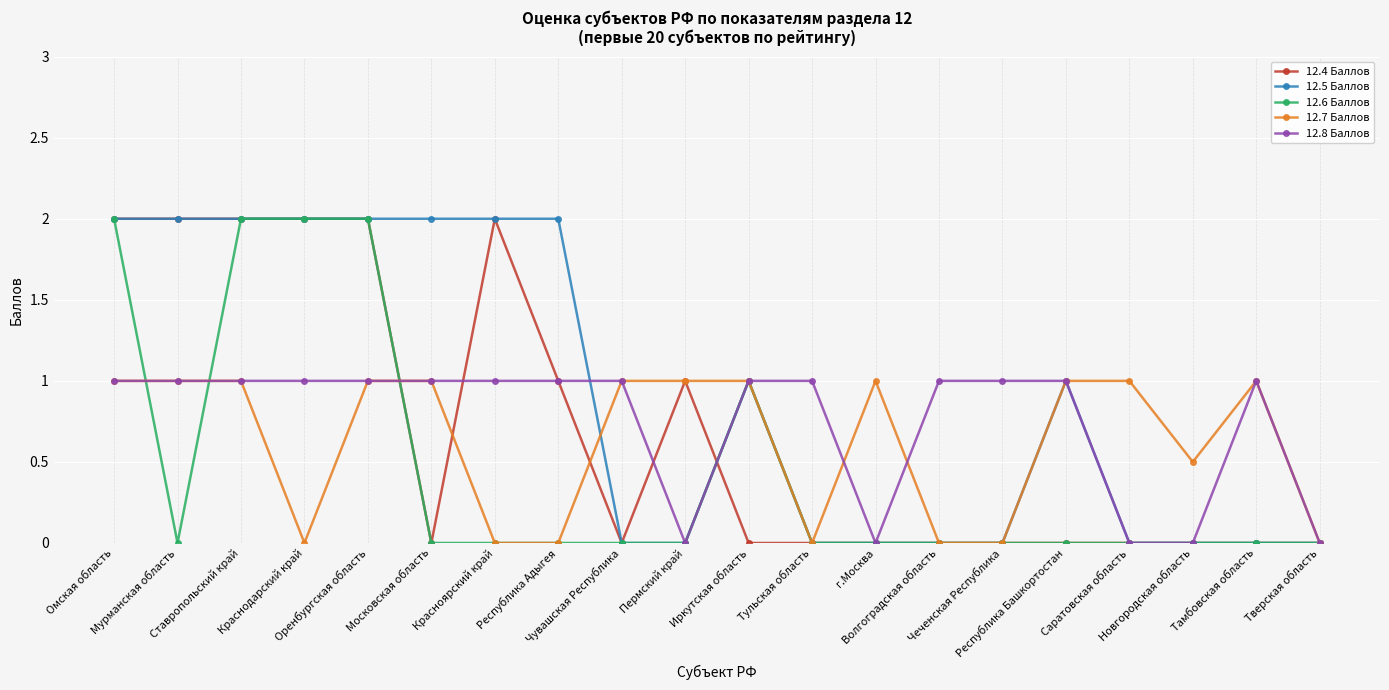

Does the chart display data point markers on the line(s)?

Yes